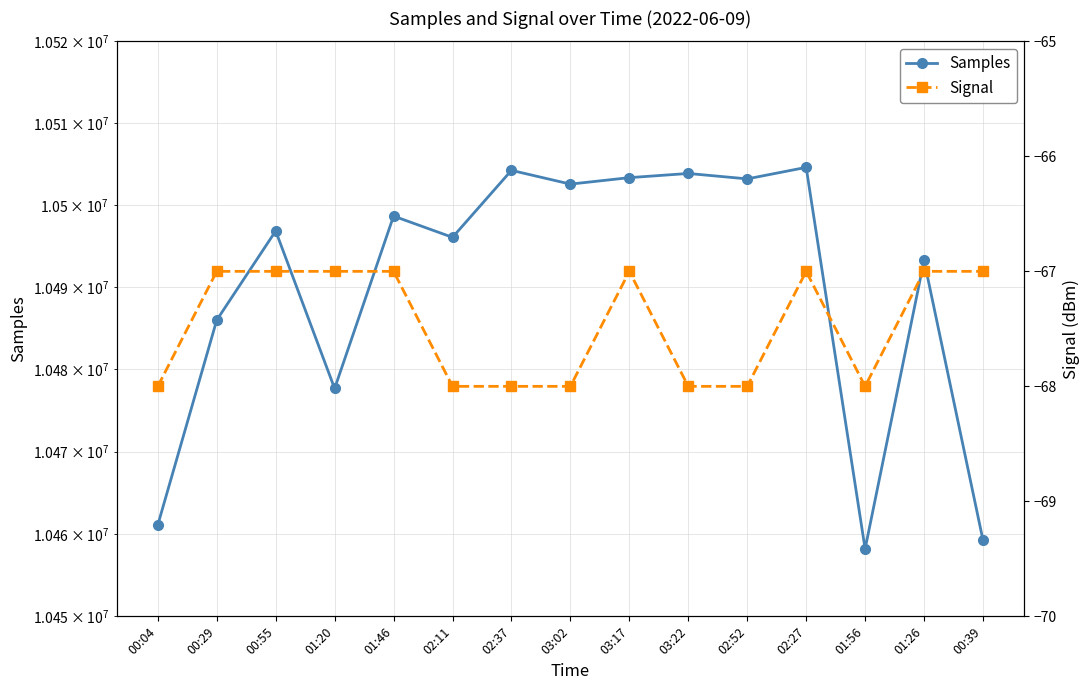

What is the minimum value for Samples?

10458183